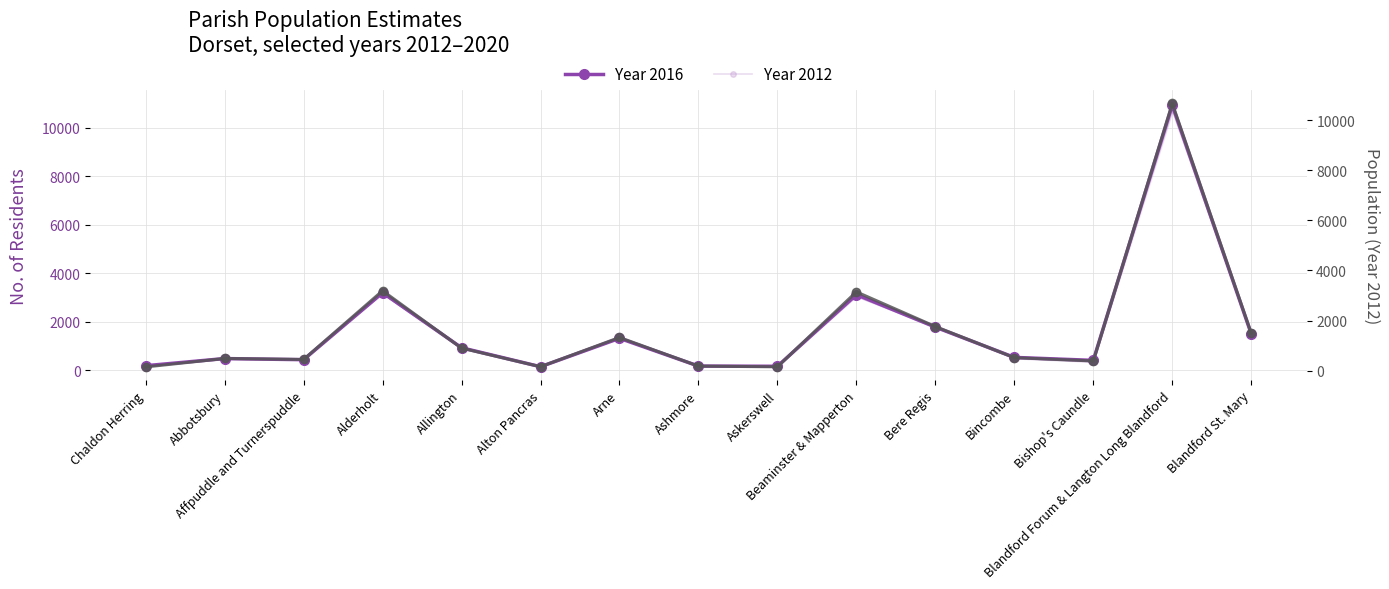

What position from the left is Askerswell?

9